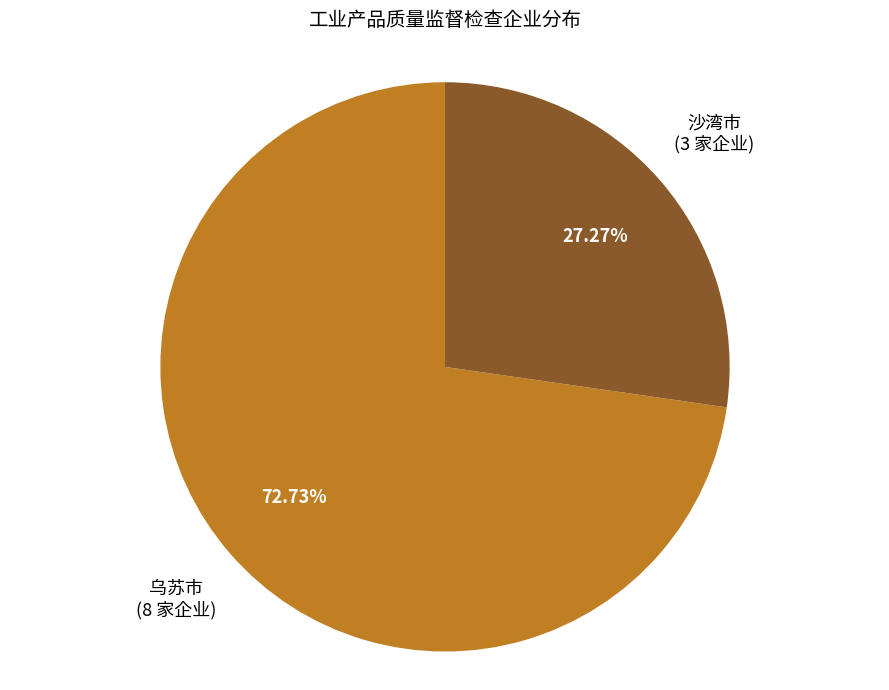

Which category has the smallest portion of the pie?

沙湾市